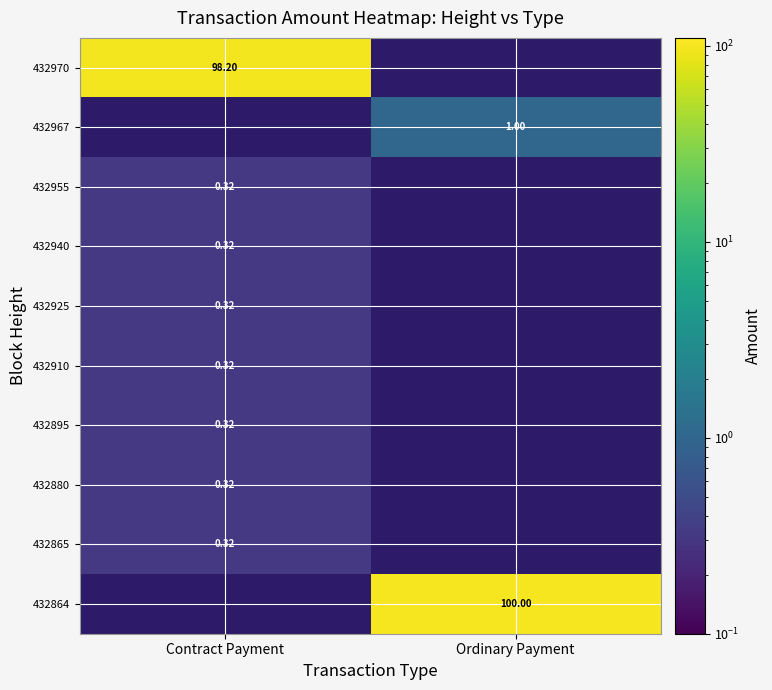

Where is 432865 nearest to the value 0?

Contract Payment